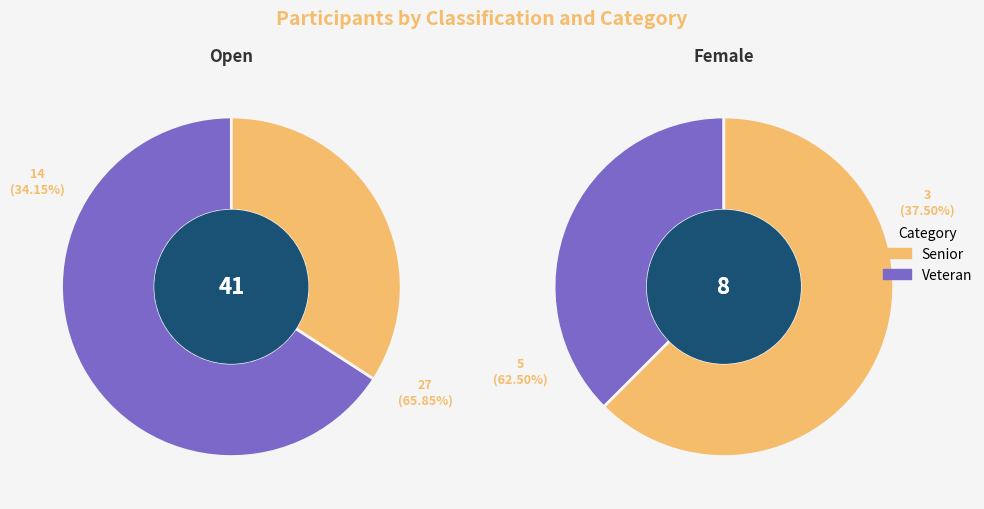

What is the largest slice in the pie chart?

Open